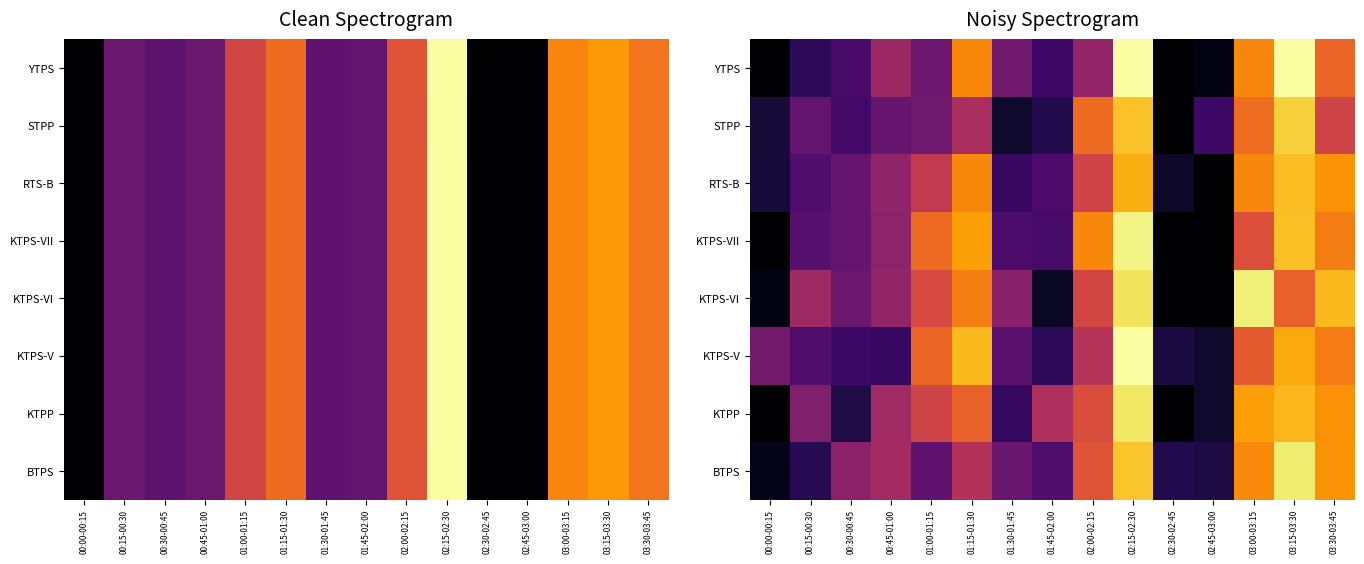

Is it true that KTPS-VII equals 0.4 at 01:45-02:00?

False